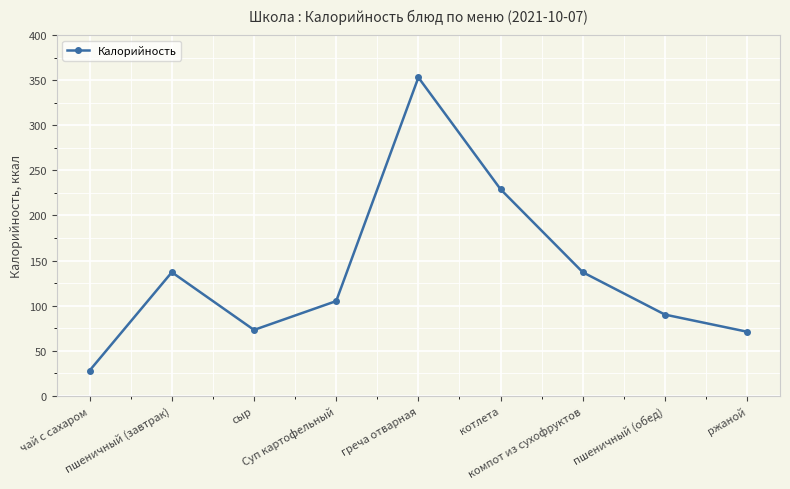

What is the value of the 3rd point from the left?

73